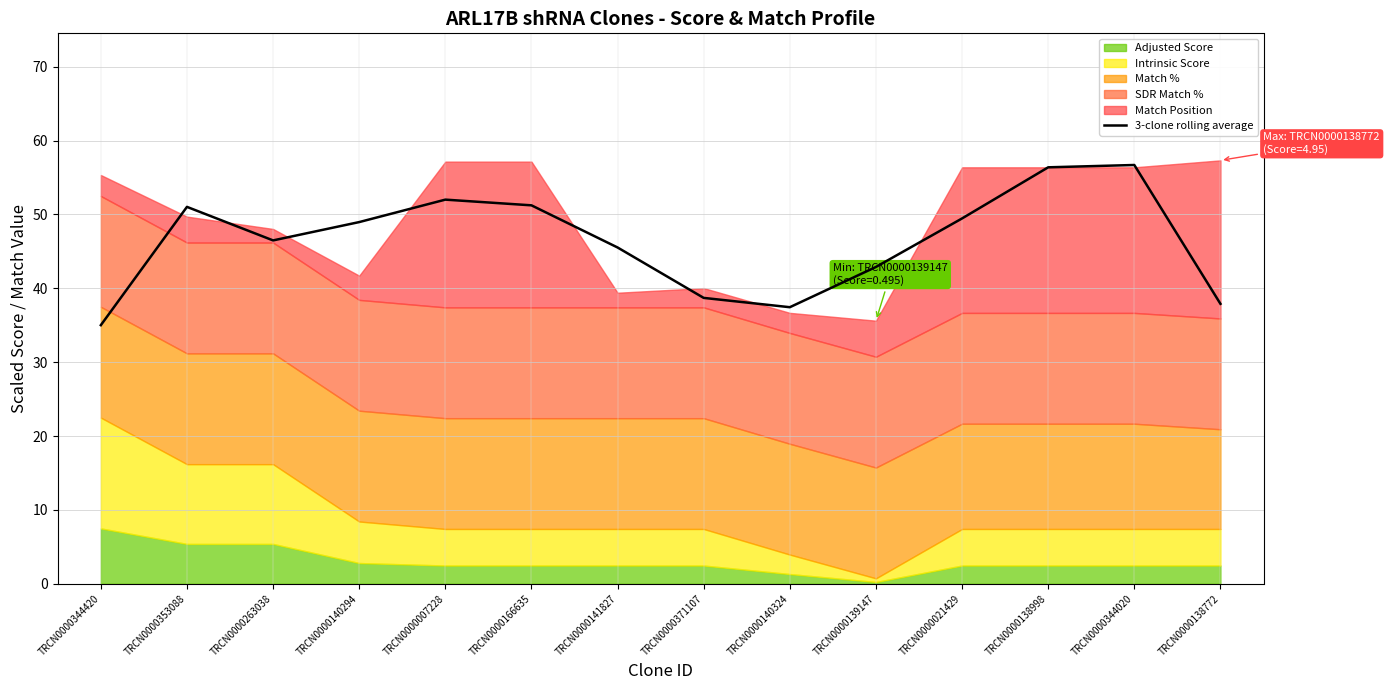

Reading left to right, list all the values displayed in this chart.

TRCN0000344420=35.0	TRCN0000353088=51.0	TRCN0000263038=46.5	TRCN0000140294=49.0	TRCN0000007228=52.0	TRCN0000166635=51.2	TRCN0000141827=45.5	TRCN0000371107=38.7	TRCN0000140324=37.4	TRCN0000139147=42.9	TRCN0000021429=49.5	TRCN0000138998=56.4	TRCN0000344020=56.7	TRCN0000138772=37.9